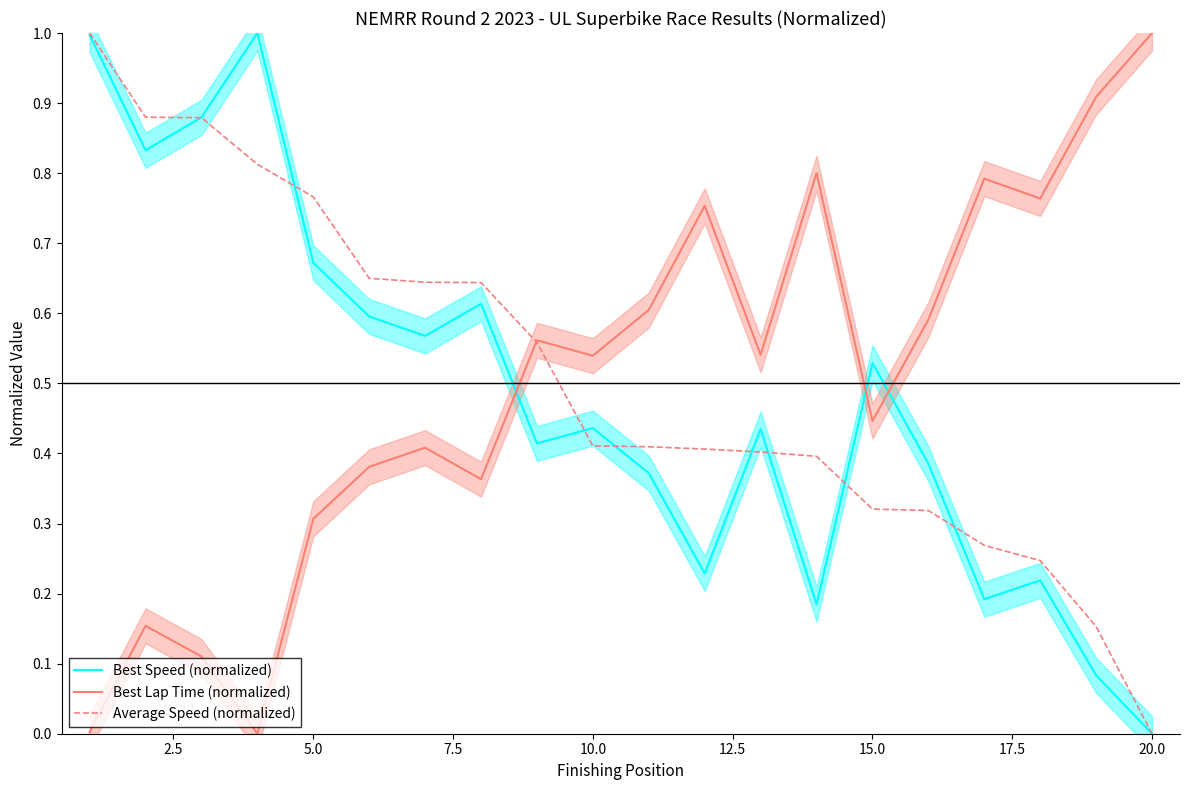

Is this an area chart (filled region under the line)?

No